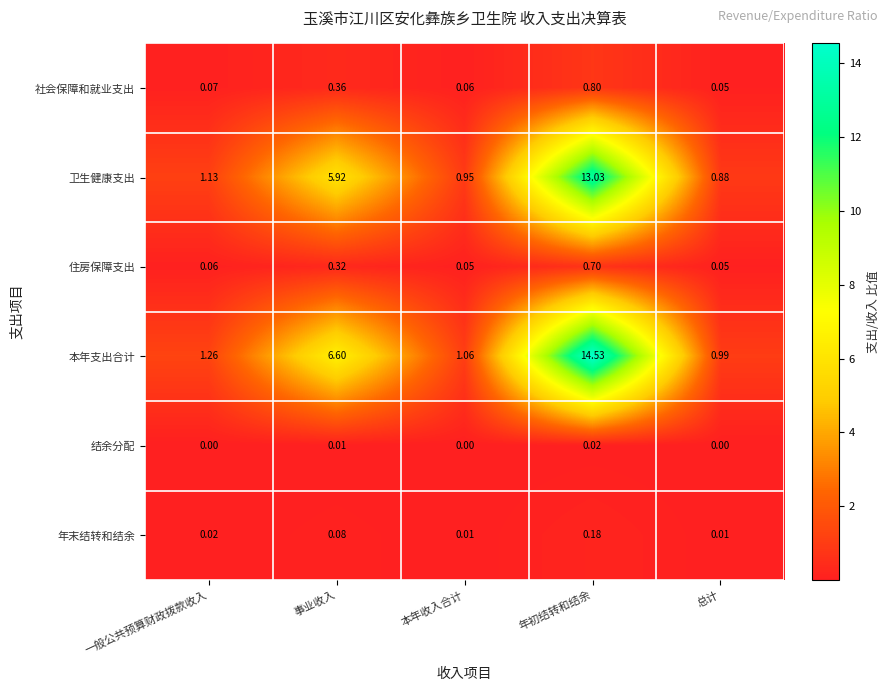

Which series has the widest spread of values?

本年支出合计